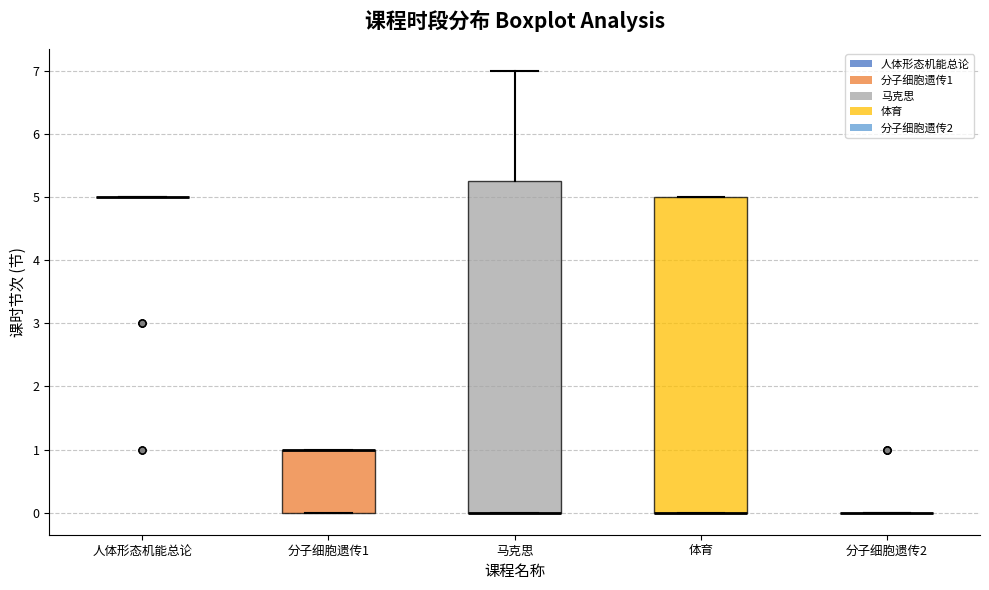

Which box is the tallest, from its lower edge to its upper edge?

马克思